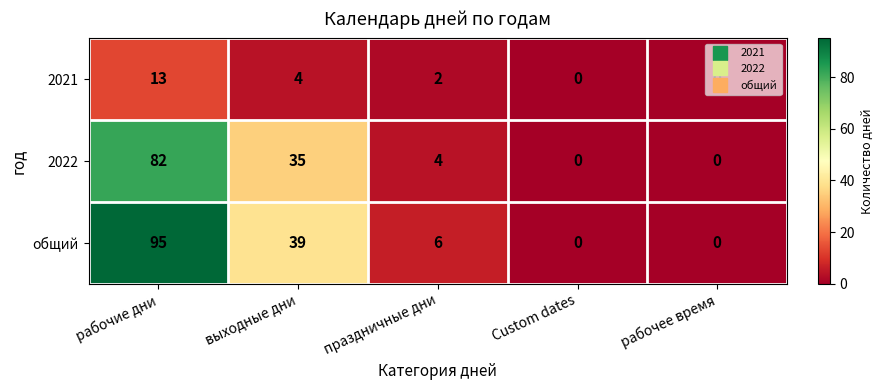

How many data points in общий are less than 6?

2